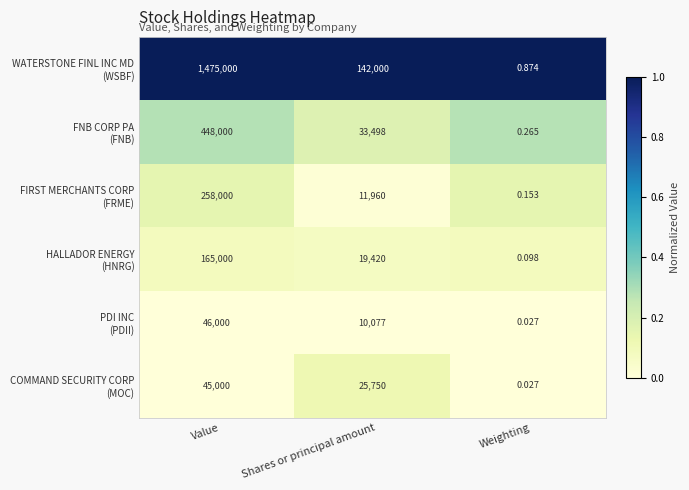

What is the maximum value shown in the chart?

1475000.0